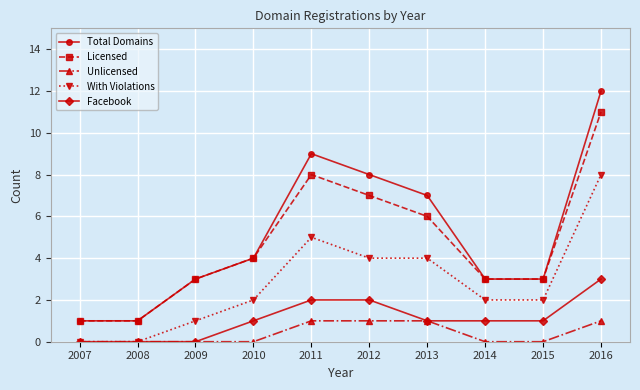

Which series has the largest total across all categories?

Total Domains